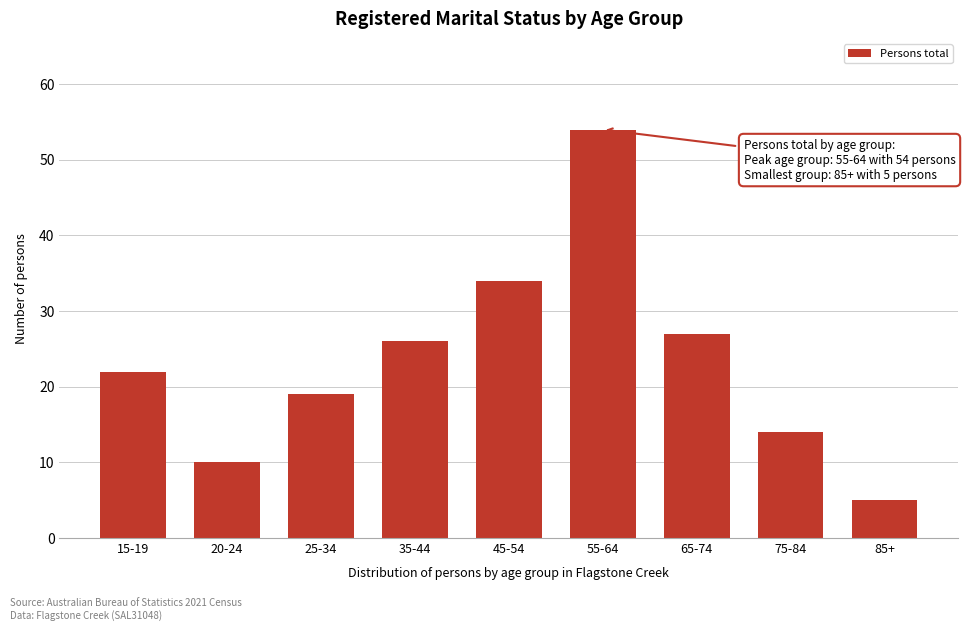

Reading right to left, list all the values displayed in this chart.

5	14	27	54	34	26	19	10	22